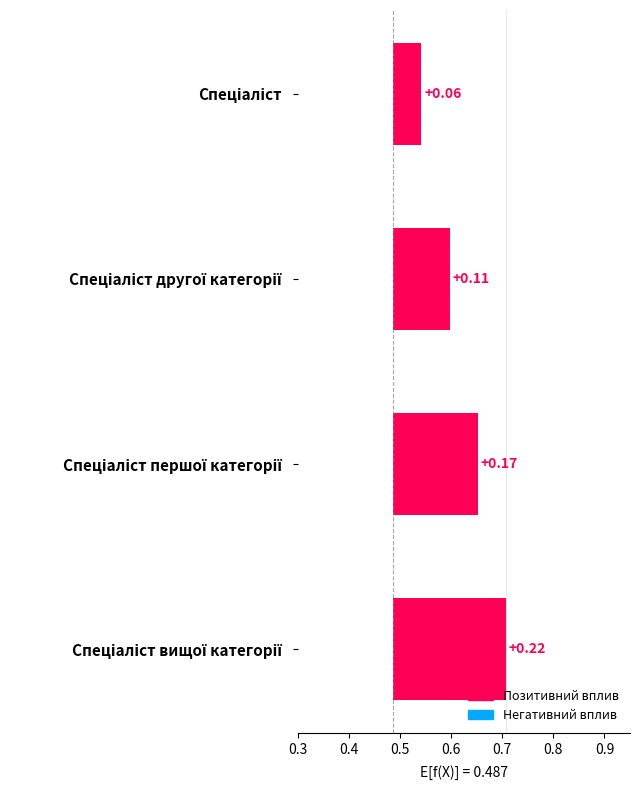

How many bars are there in total?

4